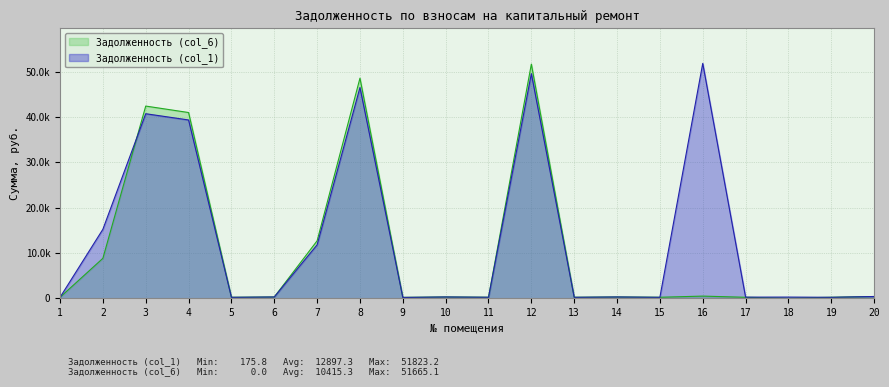

List the series in order of their peak value, highest first.

Задолженность (col_1), Задолженность (col_6)